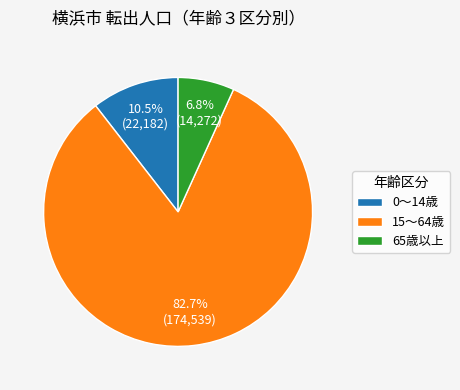

What is the majority slice?

15～64歳